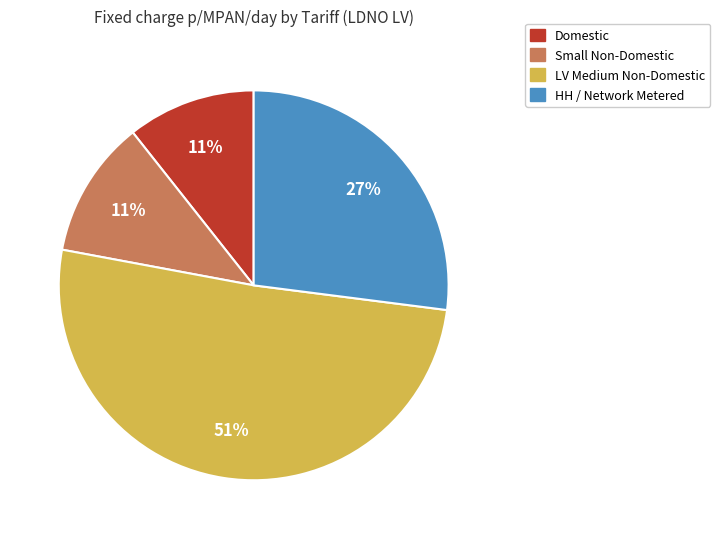

To the nearest percent, what is the difference between the largest and smallest slice percentages?

40%